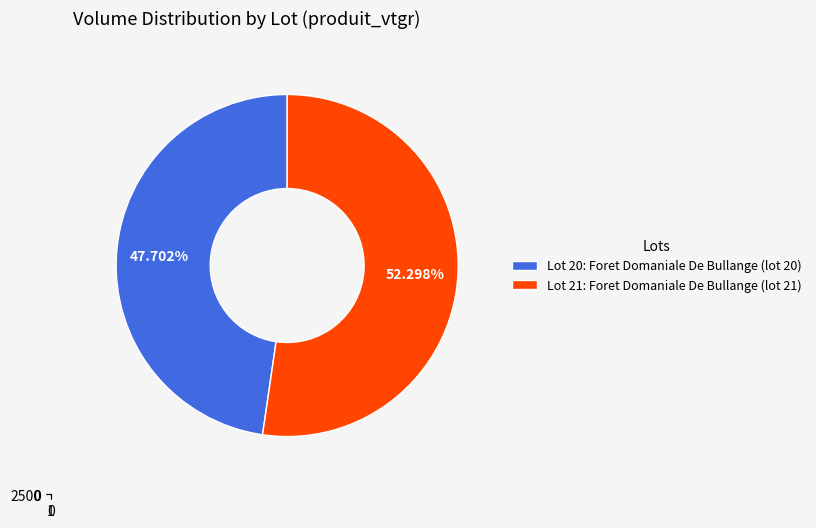

The Lot 21 slice represents 52% of the pie. True or false?

True